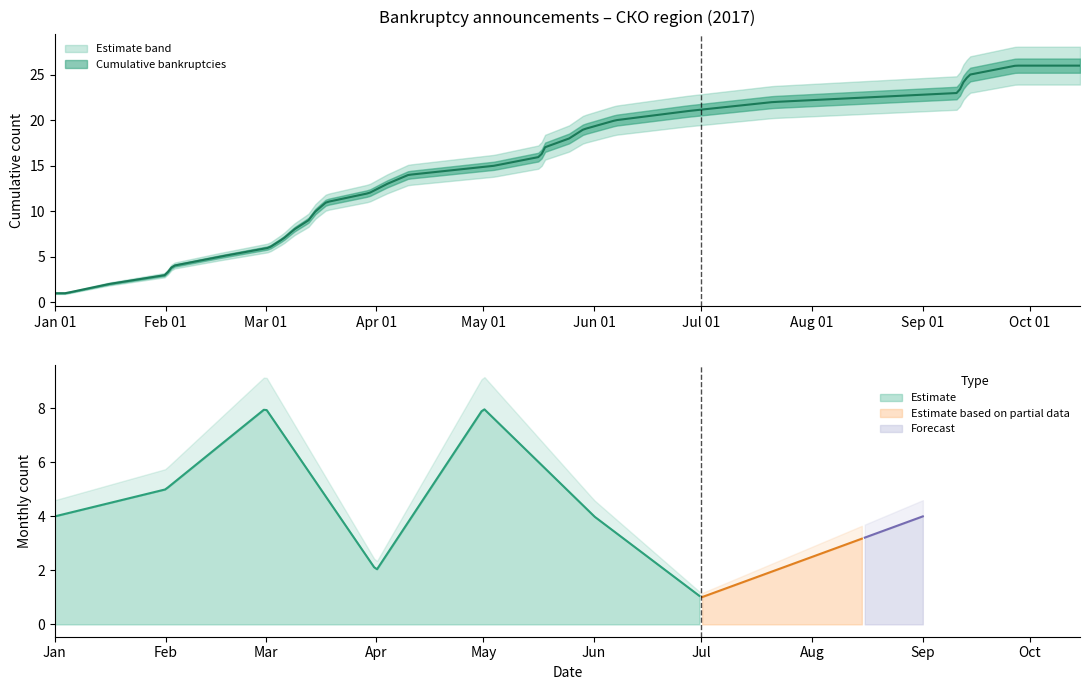

Count the number of categories in the chart.

36